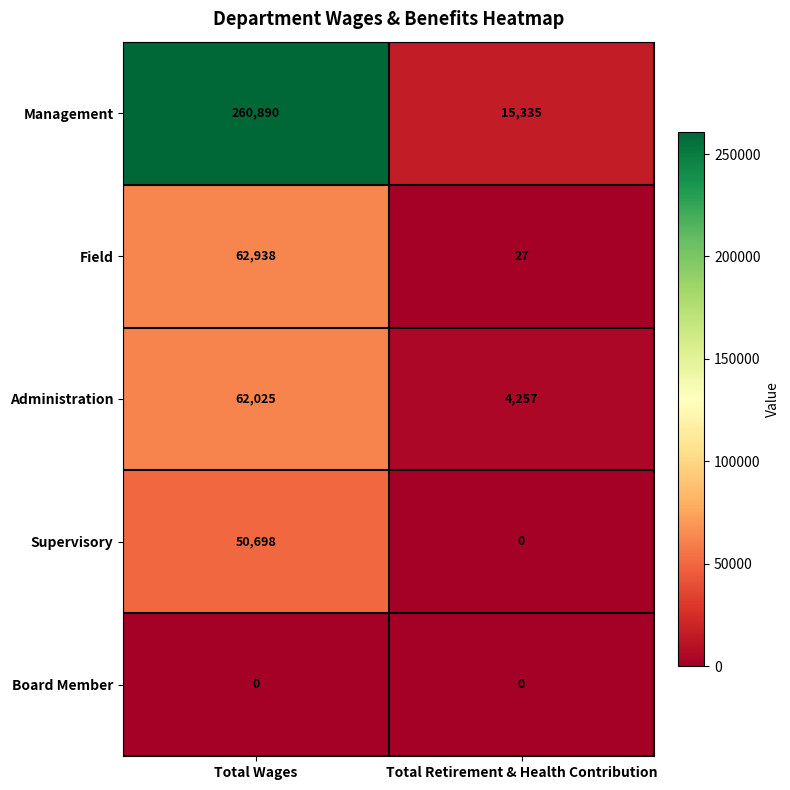

The Supervisory series shows 28997 at Total Retirement & Health Contribution. True or false?

False